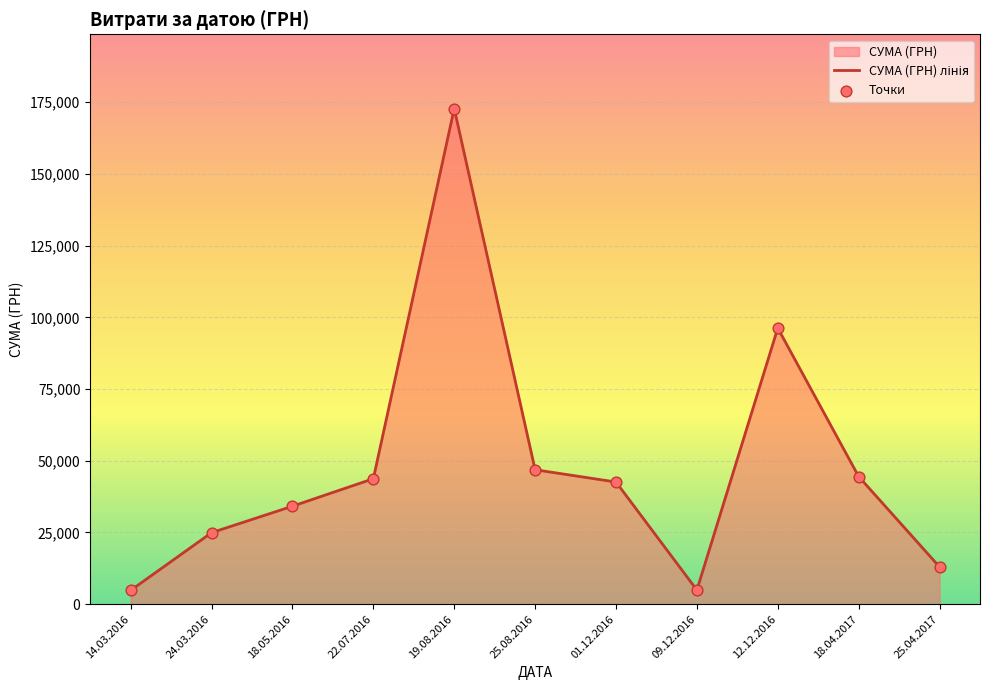

The value at 25.08.2016 is 46872.2. True or false?

True